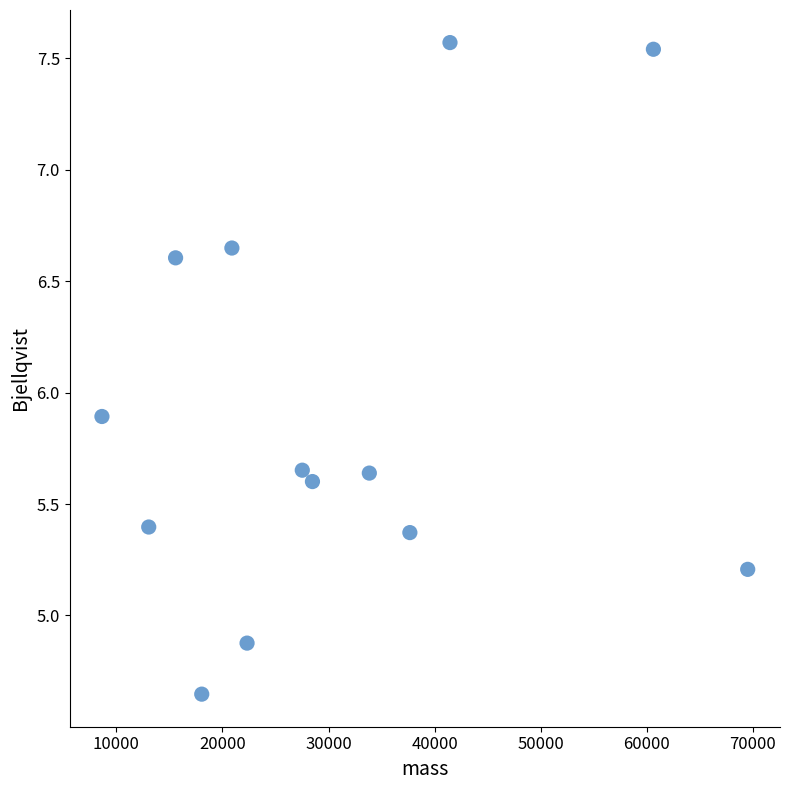

What is the range of Y values (max minus min)?

2.9